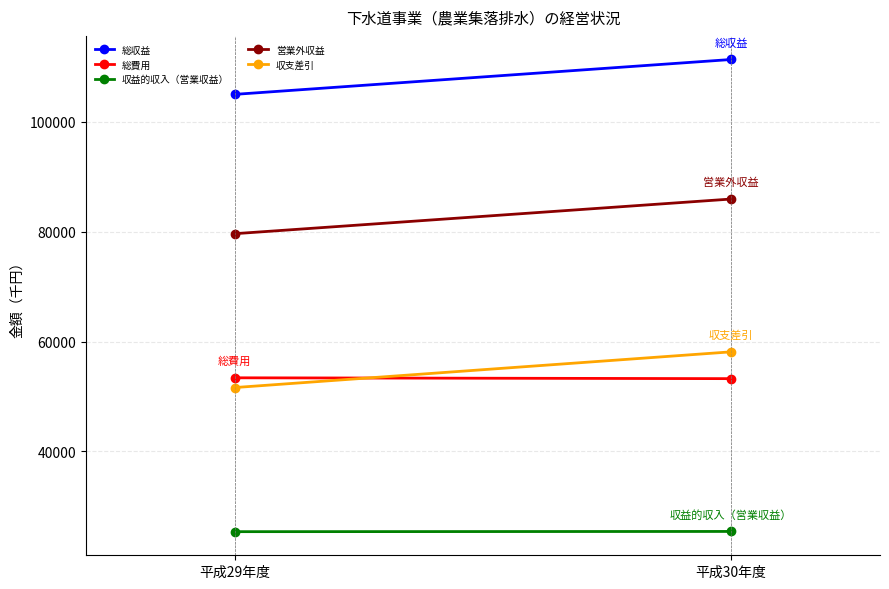

Which has a higher value, 平成29年度 or 平成30年度?

平成30年度